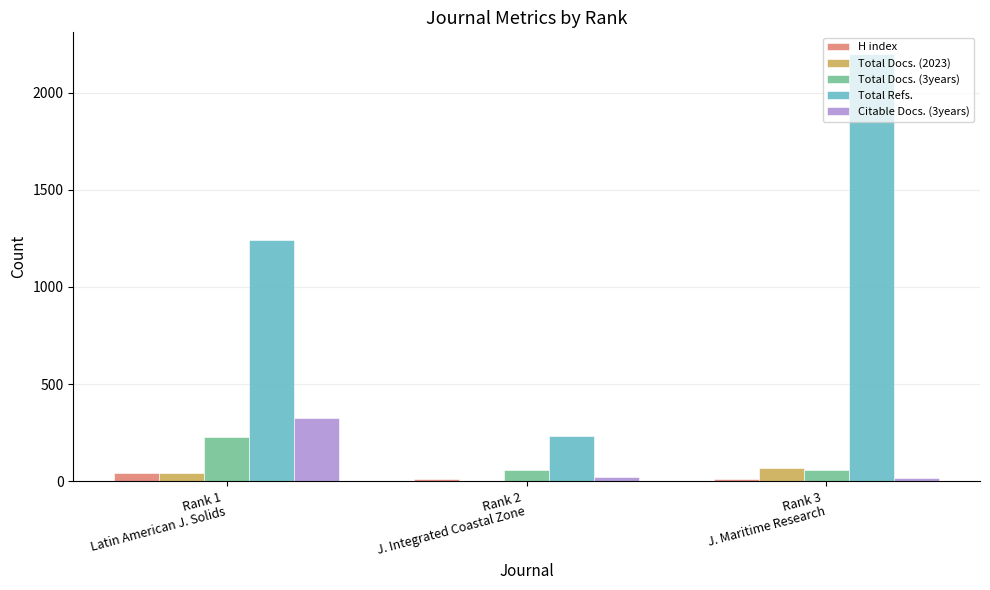

Which series has the largest total across all categories?

Total Refs.